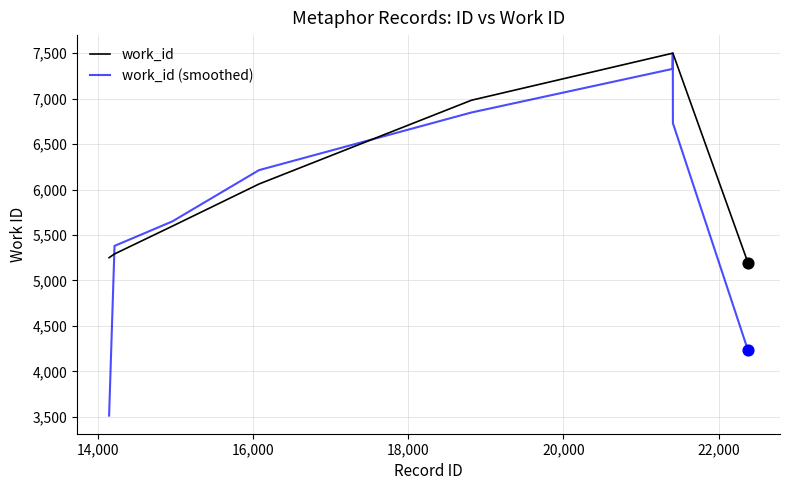

Which series has the largest total across all categories?

work_id